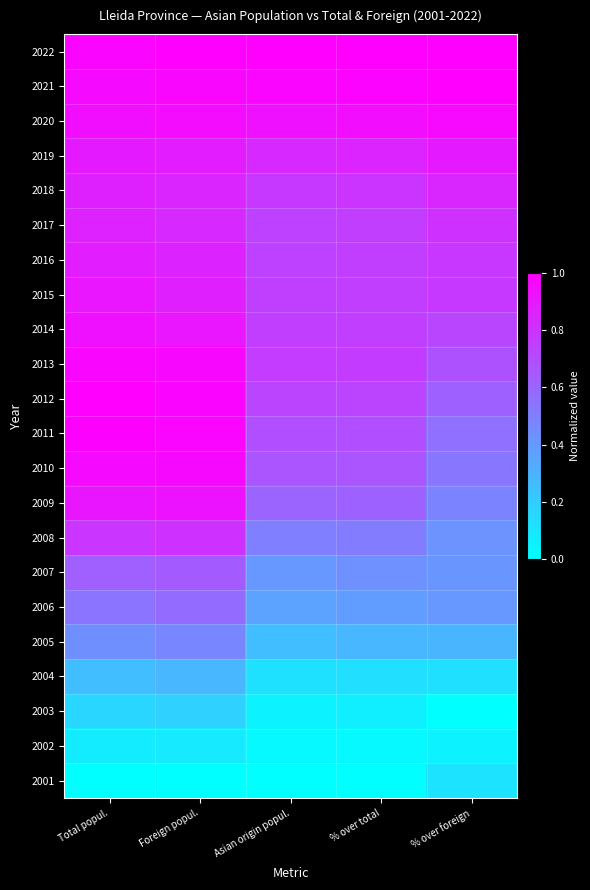

Which category has the lowest value across all series?

% over foreign